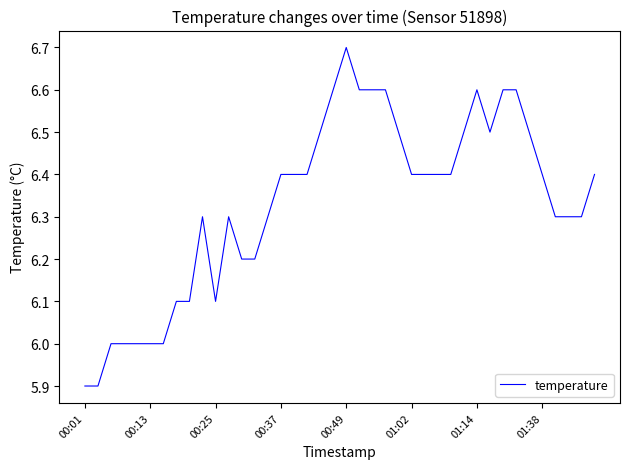

How many lines are shown in the chart?

1